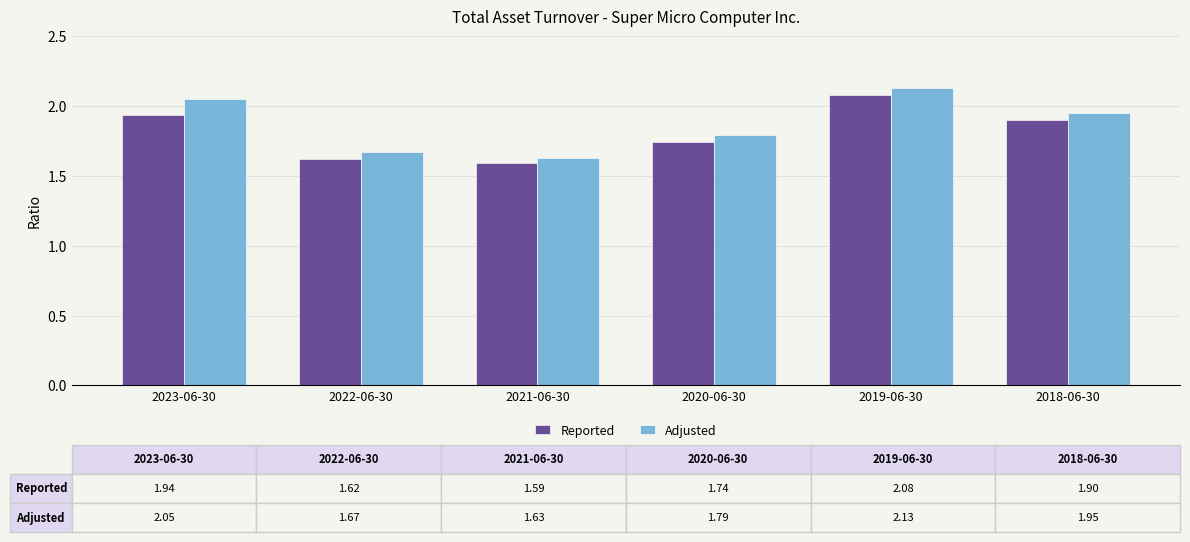

How many Reported values are between 1 and 2?

5